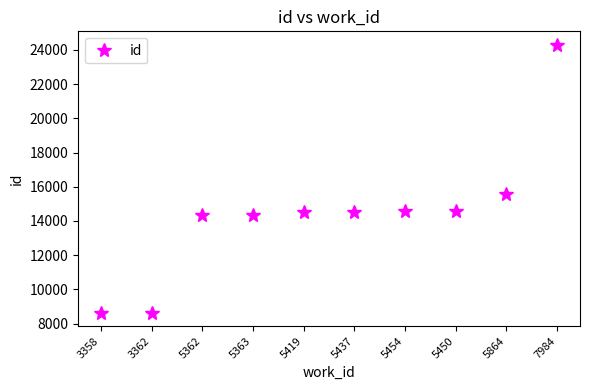

At which label is the value closest to 16466?

5864